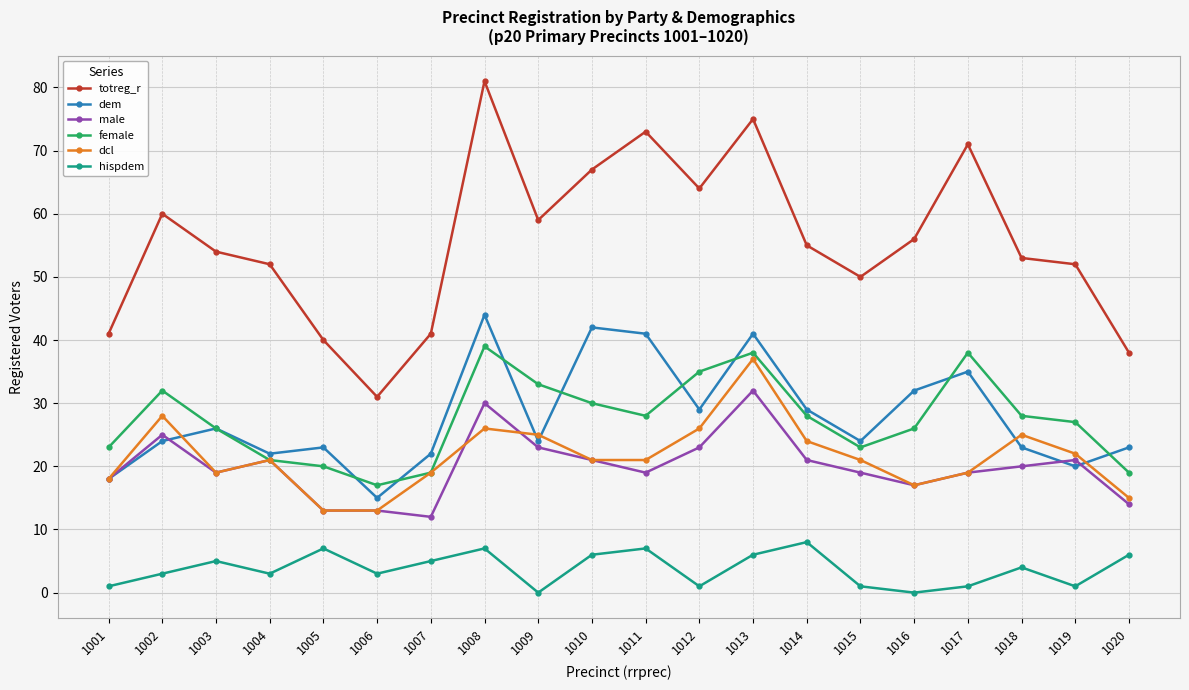

How many data points in hispdem are less than 4?

10